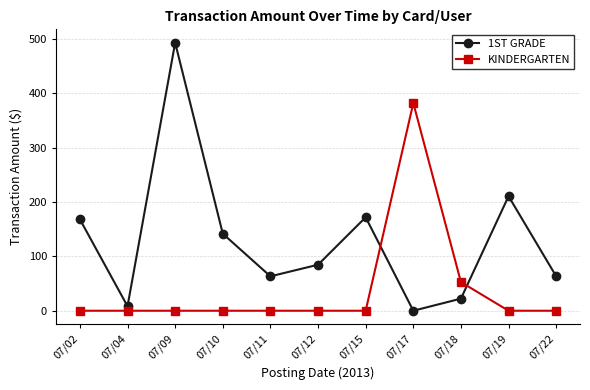

At which category does 1ST GRADE reach its first local peak?

07/09